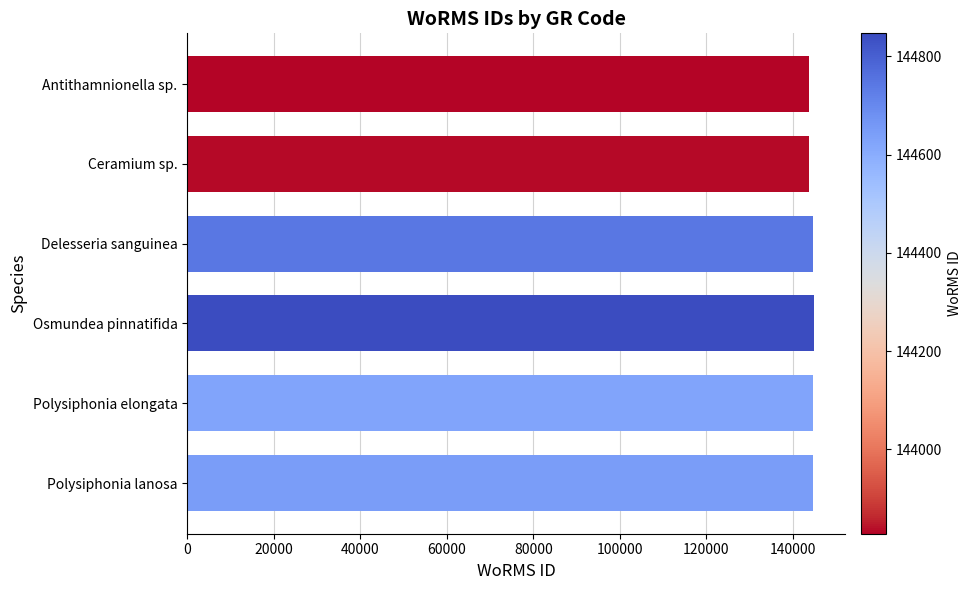

What is the ratio of the value at Osmundea pinnatifida to the value at Polysiphonia elongata?

1.0